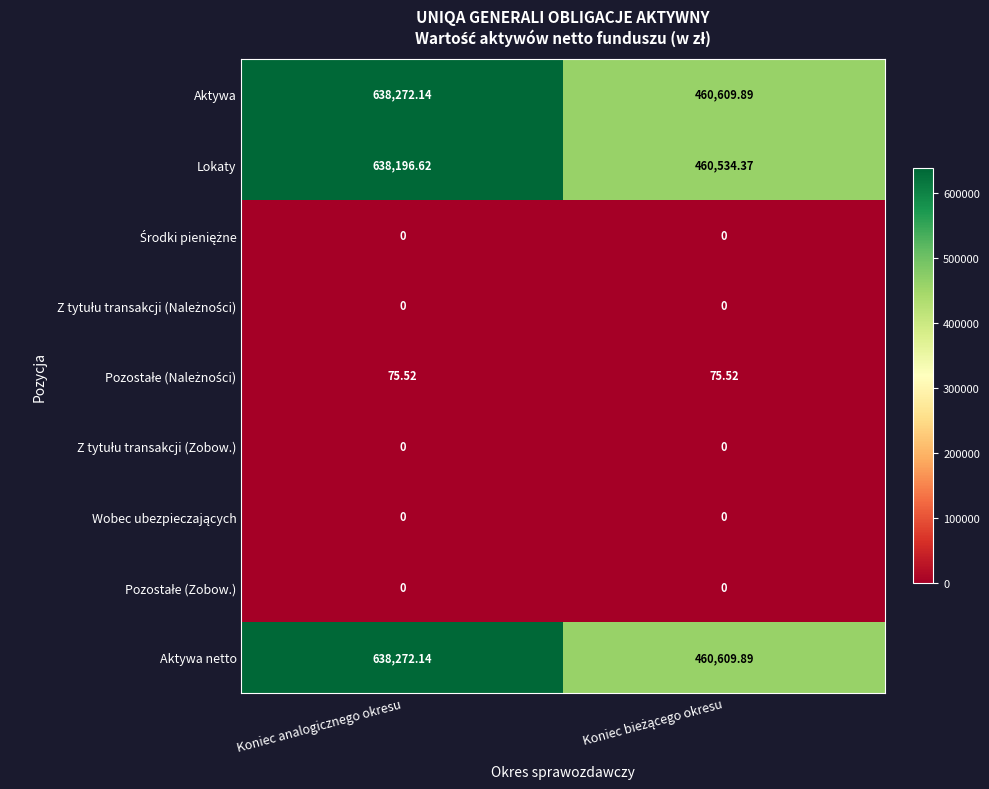

Which category has the highest value across all series?

Koniec analogicznego okresu